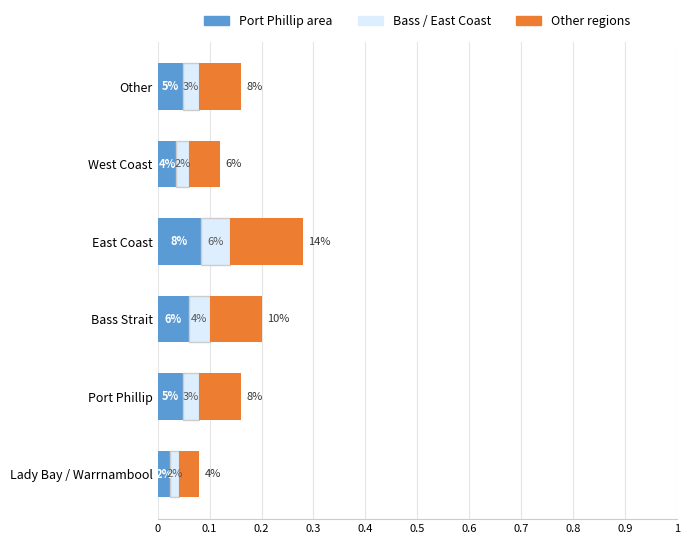

What are all the series names shown in the legend?

Port Phillip area, Bass / East Coast, Other regions